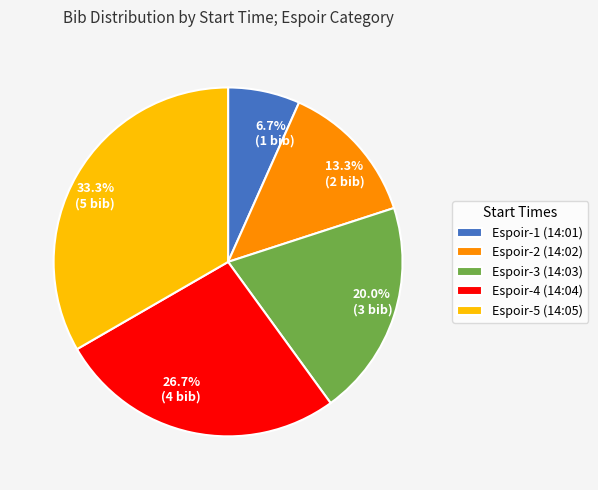

What percentage is the Espoir-1 (14:01) slice, to the nearest percent?

7%